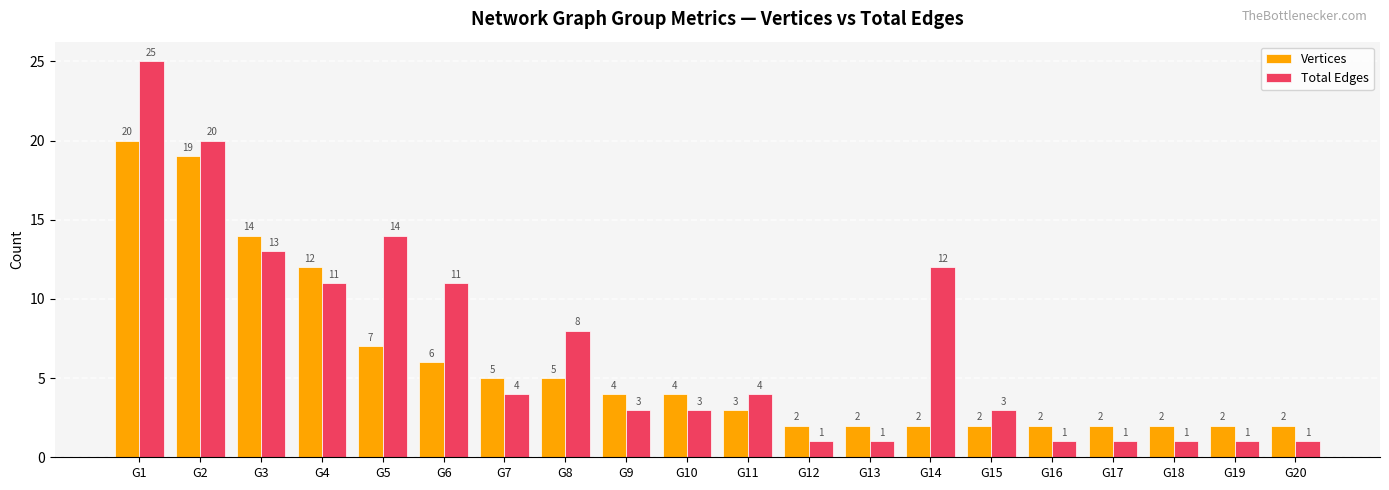

What is the maximum value for Total Edges?

25